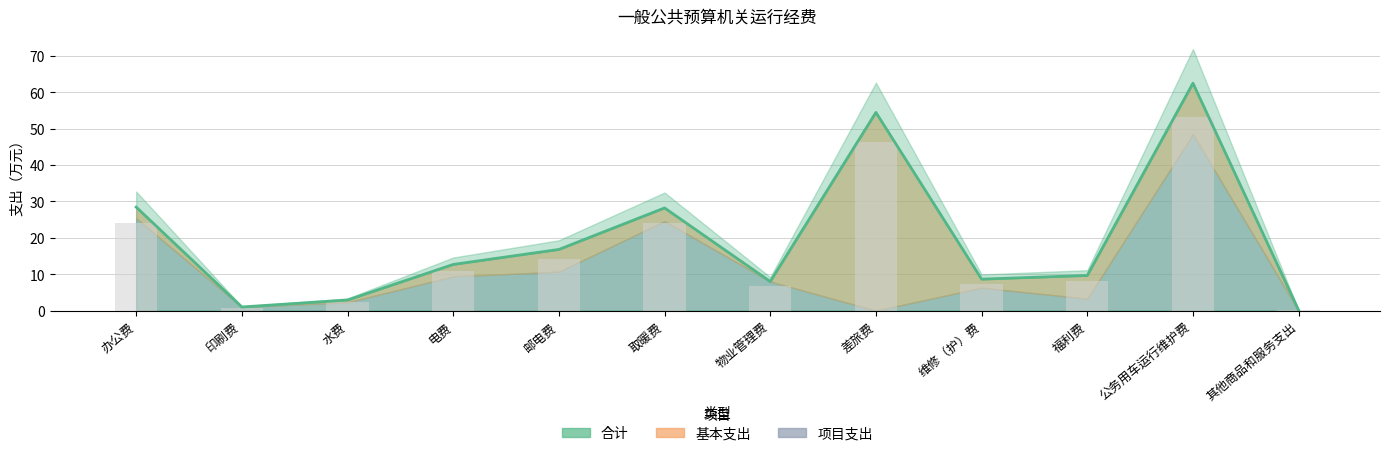

What is the greatest value displayed?

62.5